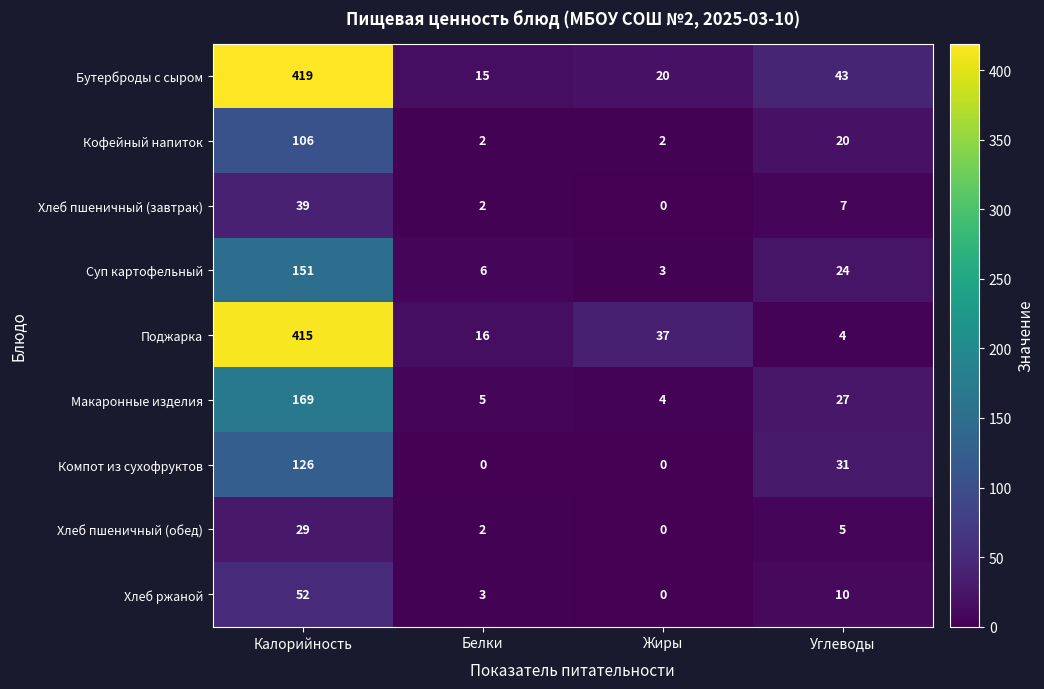

What is the difference between the highest and lowest values at Калорийность?

390